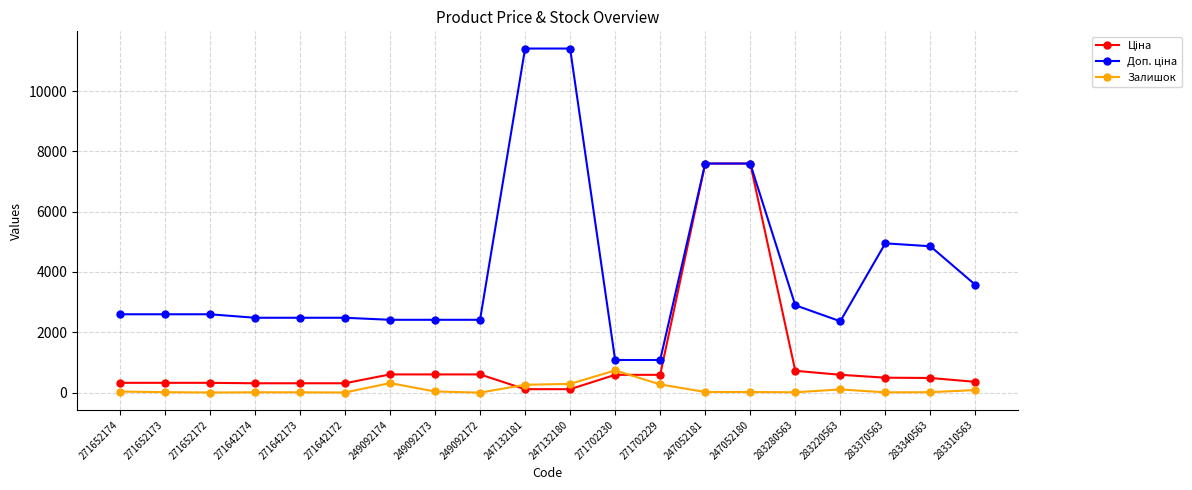

True or false: Залишок has more than 1 points higher than both neighbors.

True